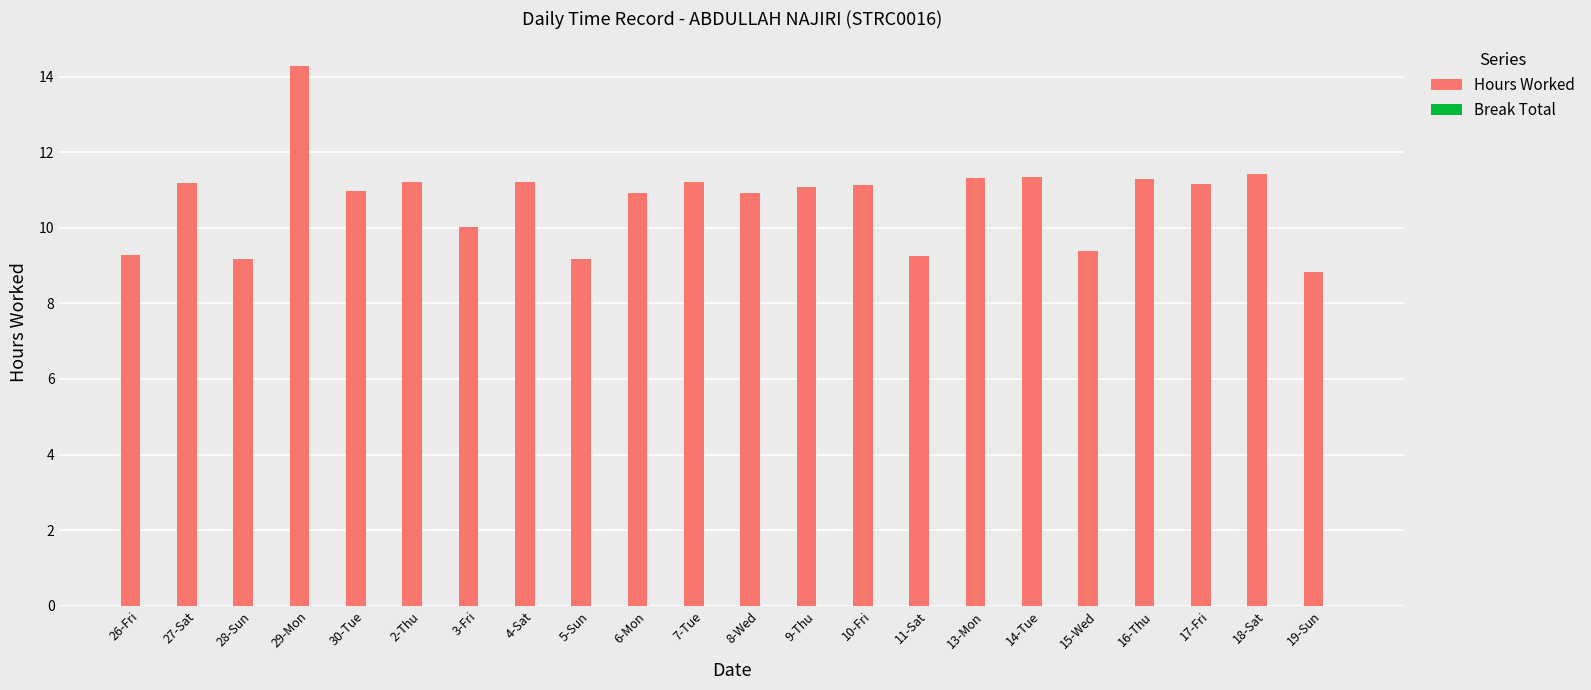

Approximately how many times larger is the value at 15-Wed compared to 27-Sat?

0.8